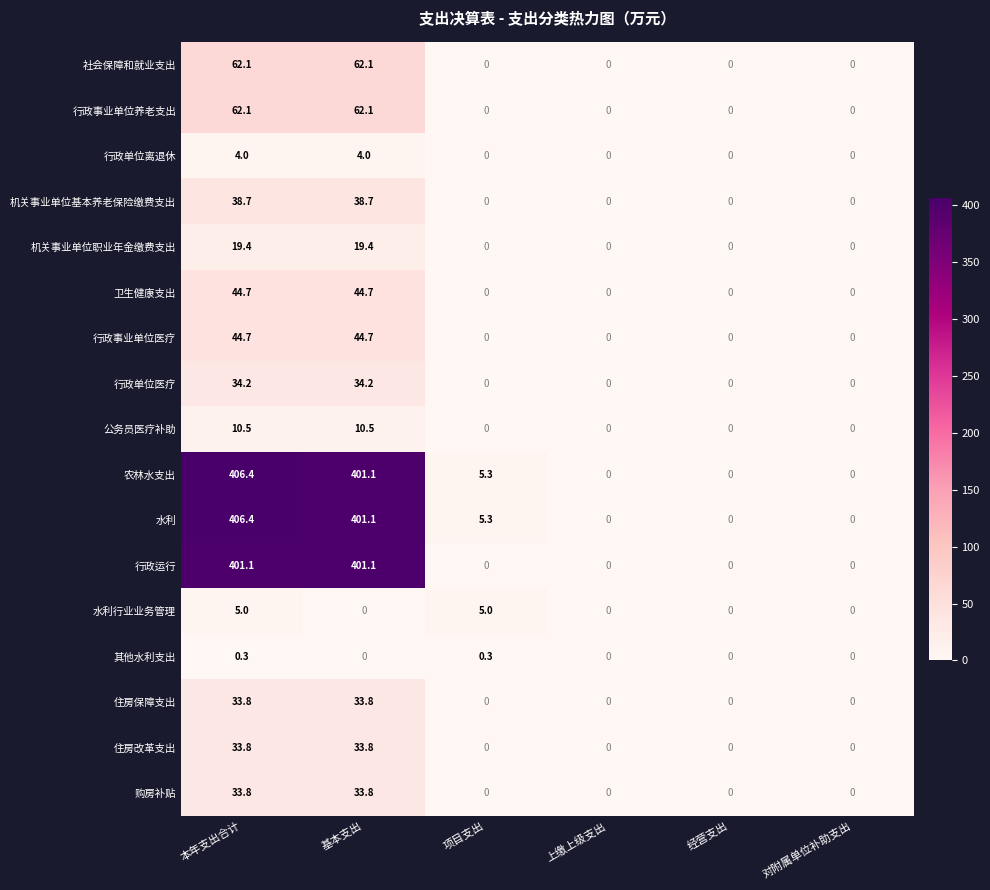

The 购房补贴 series shows 33.8 at 本年支出合计. True or false?

True